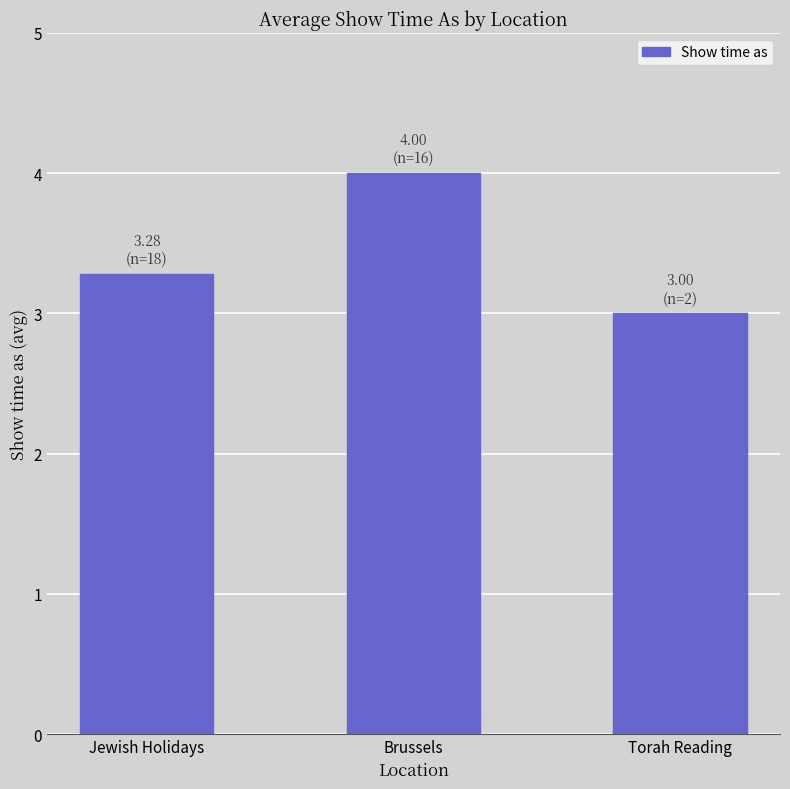

Rank the categories by value from highest to lowest.

Brussels, Jewish Holidays, Torah Reading